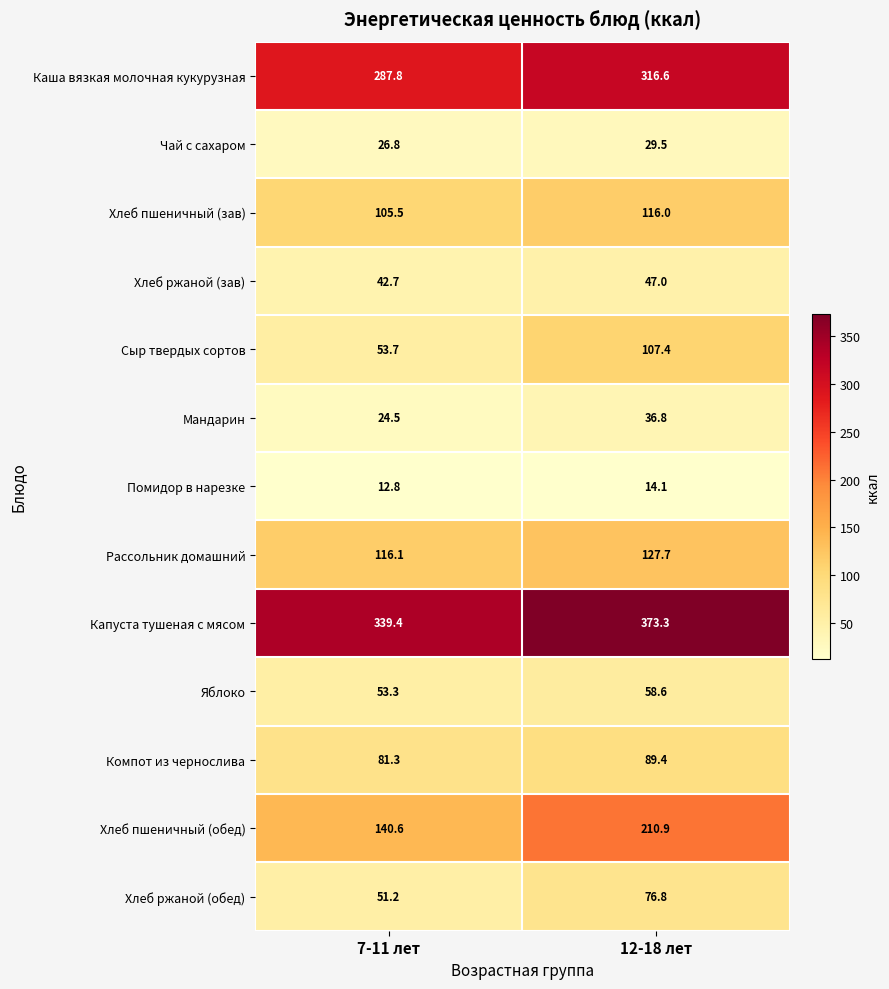

At how many categories does at least one series exceed 124?

2